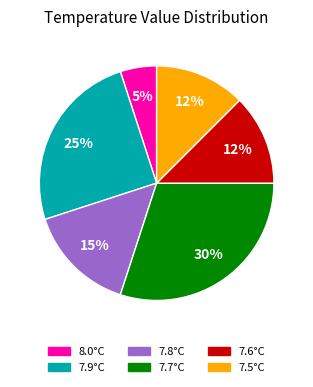

The 7.5°C slice represents 3% of the pie. True or false?

False